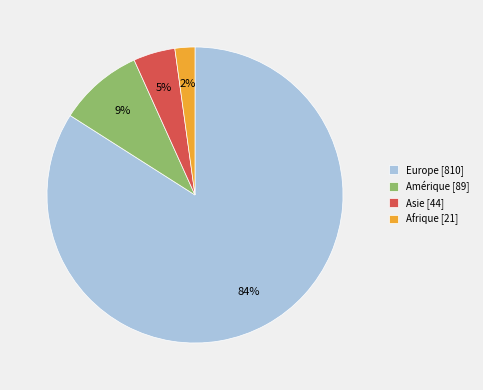

Rank the categories by value from highest to lowest.

Europe, Amérique, Asie, Afrique